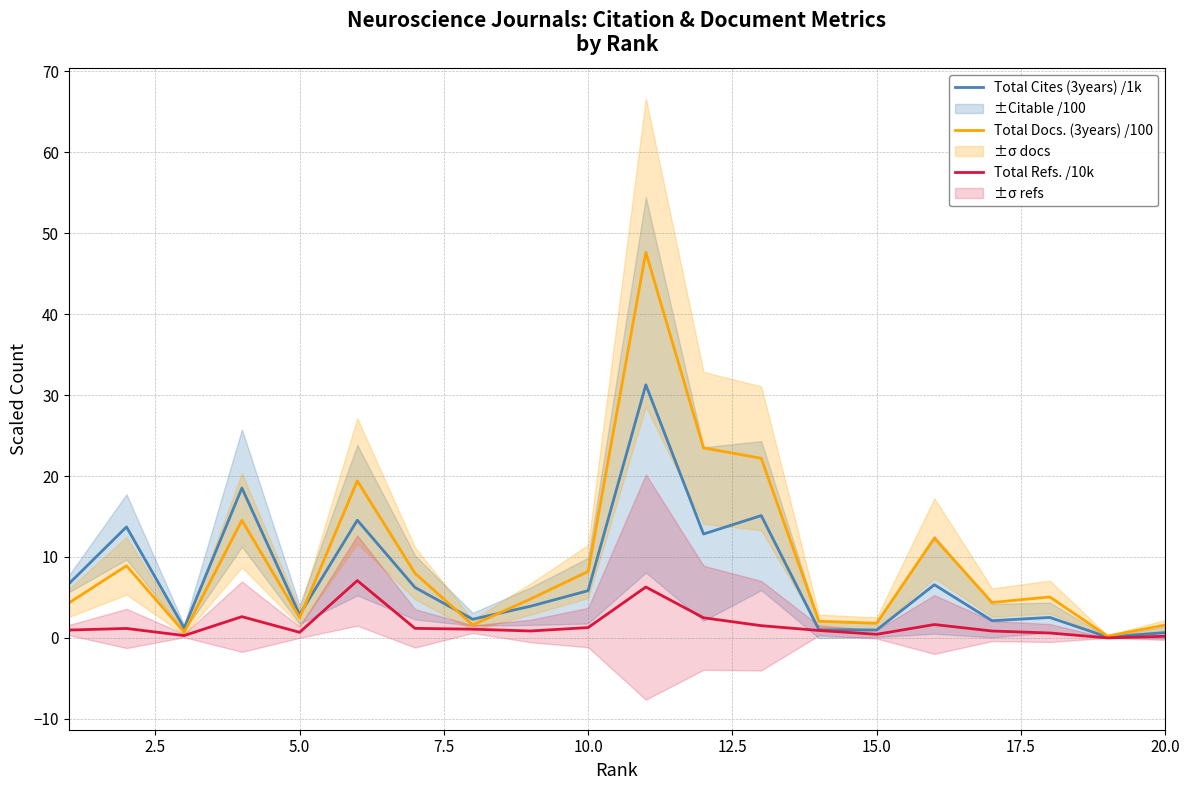

How many categories are shown in the chart?

20